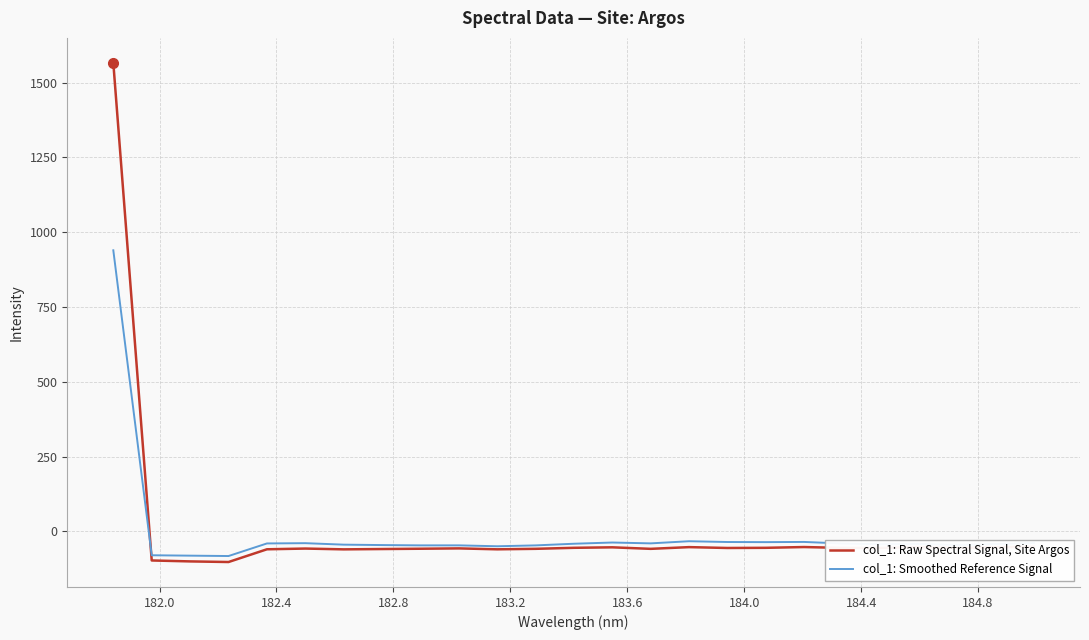

How many positive values does the col_1: Smoothed Reference Signal series have?

1